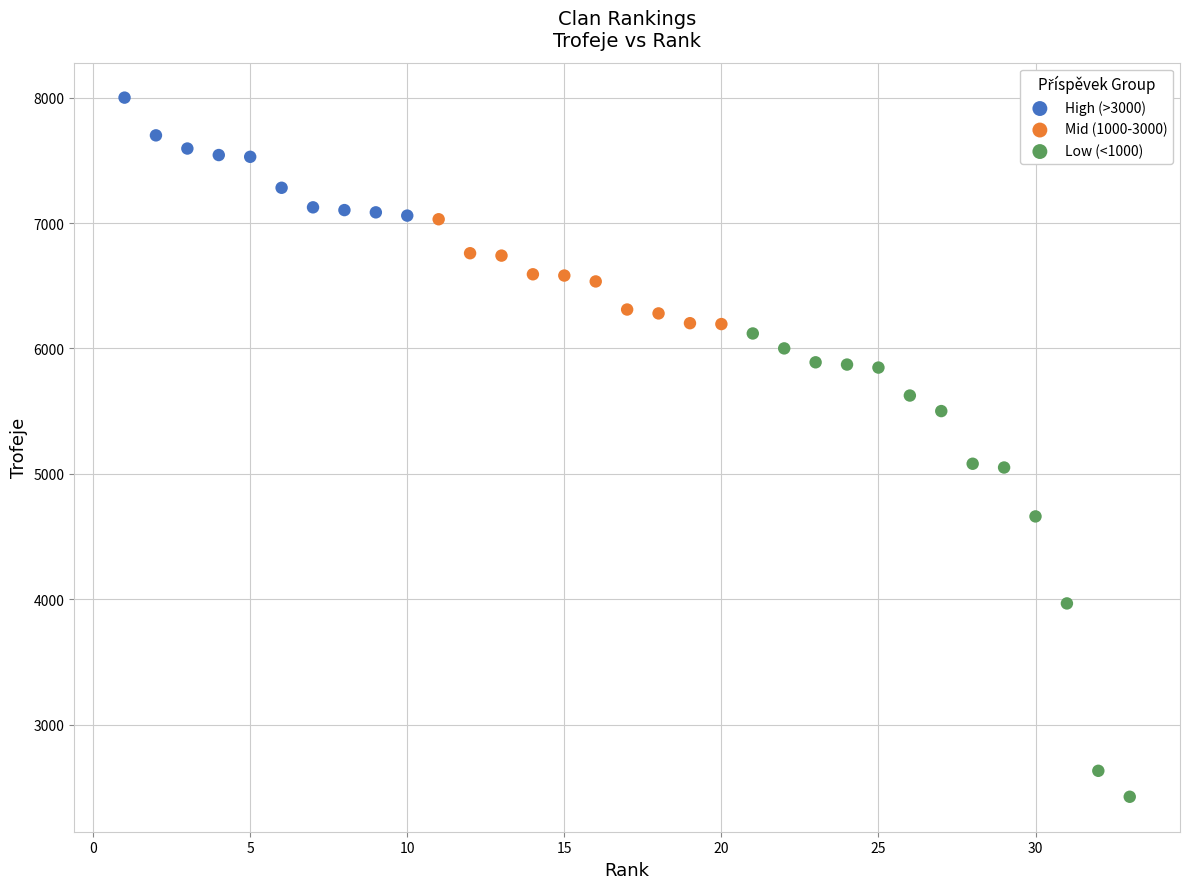

Which series contains the highest Y value?

High (>3000)